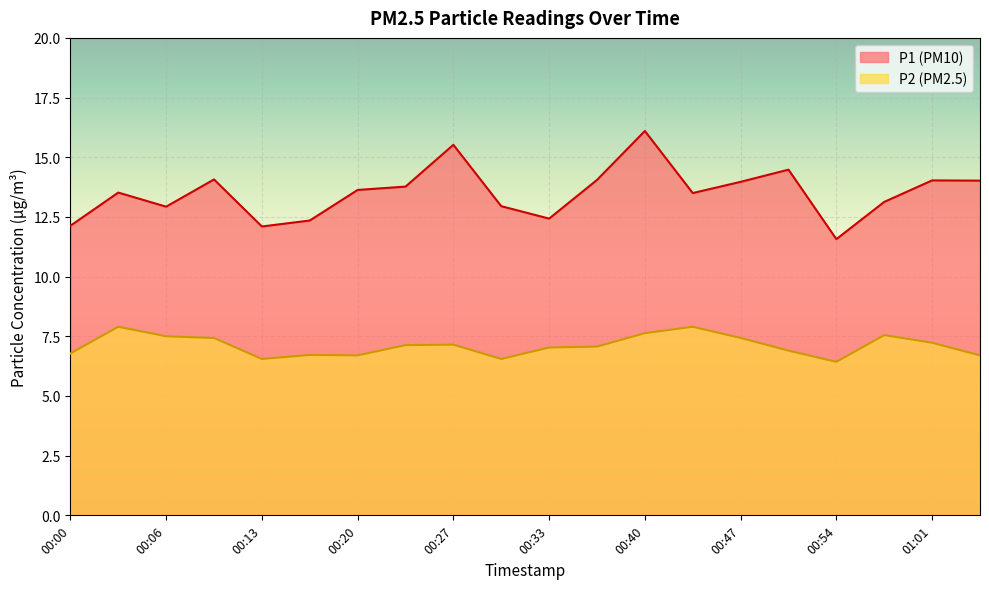

What is the sum of the P1 values at 01:04 and 00:17?

26.4